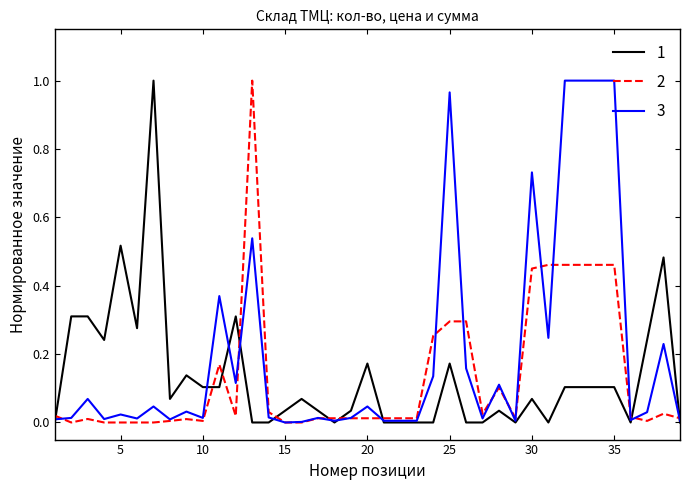

True or false: 2 and 1 cross at least once.

True